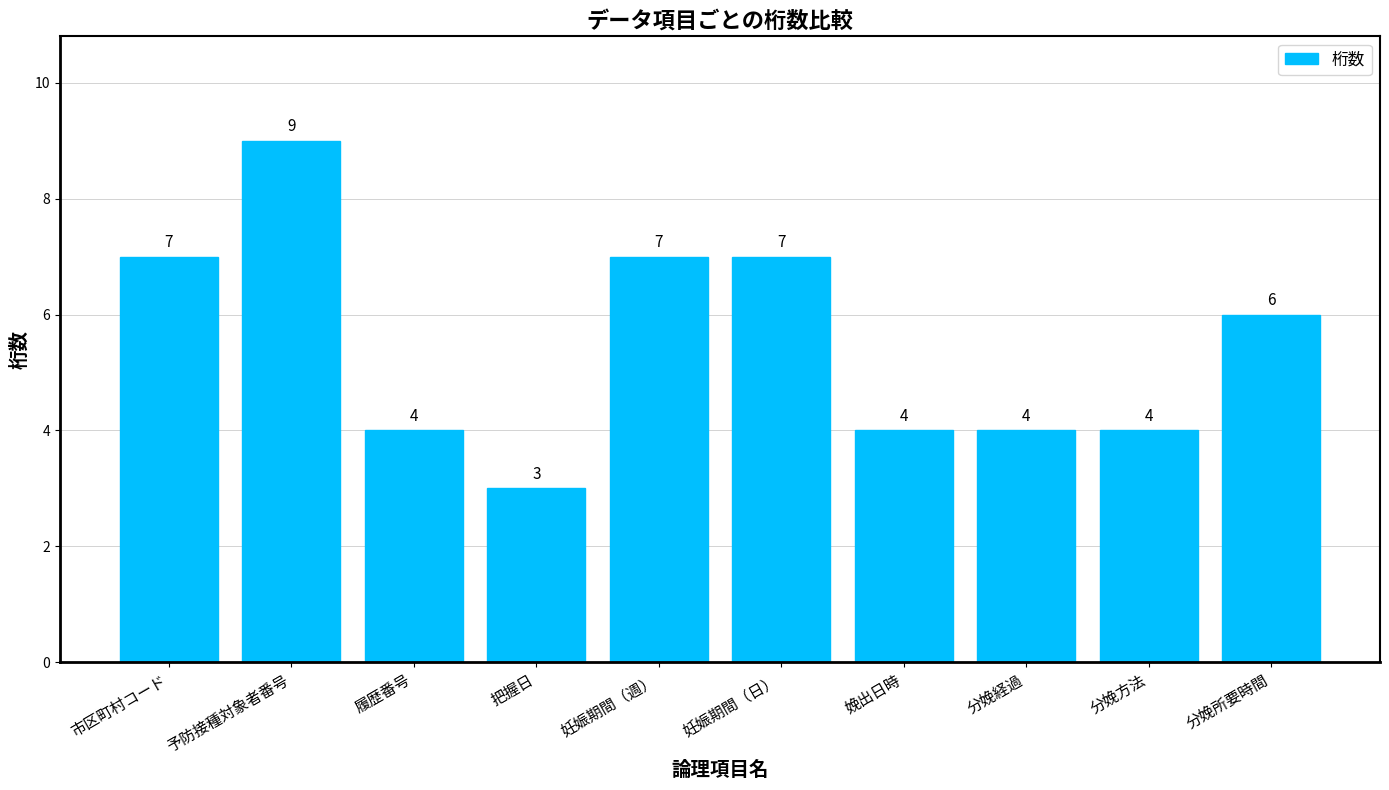

True or false: the data shows 7 at 妊娠期間（日）.

True